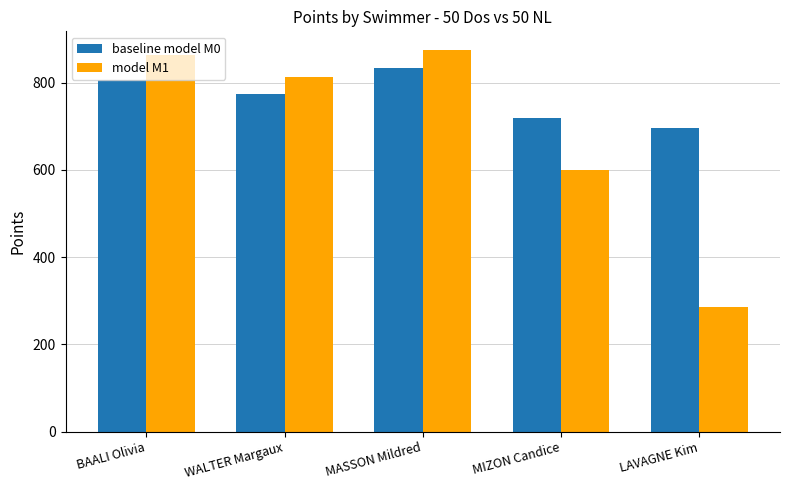

What is the approximate value of baseline model M0 at BAALI Olivia, to the nearest 5?

805